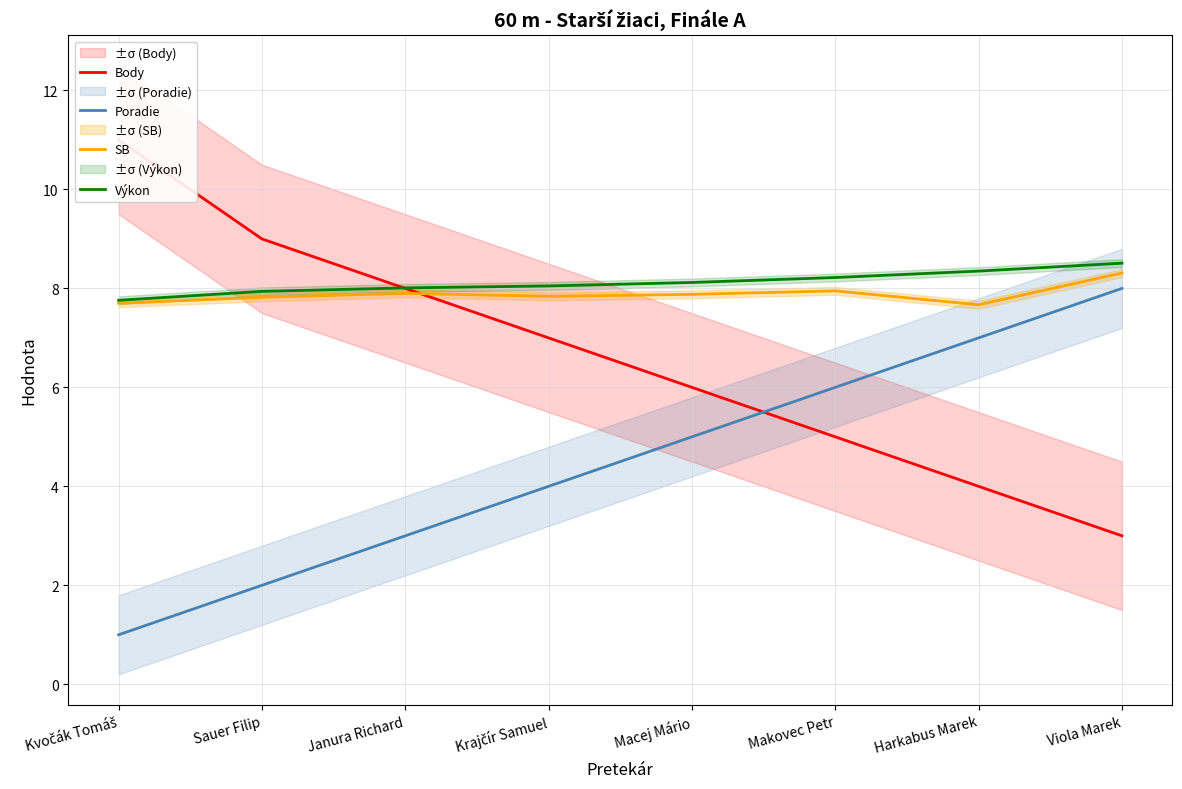

What are all the series names shown in the legend?

Body, Poradie, SB, Výkon